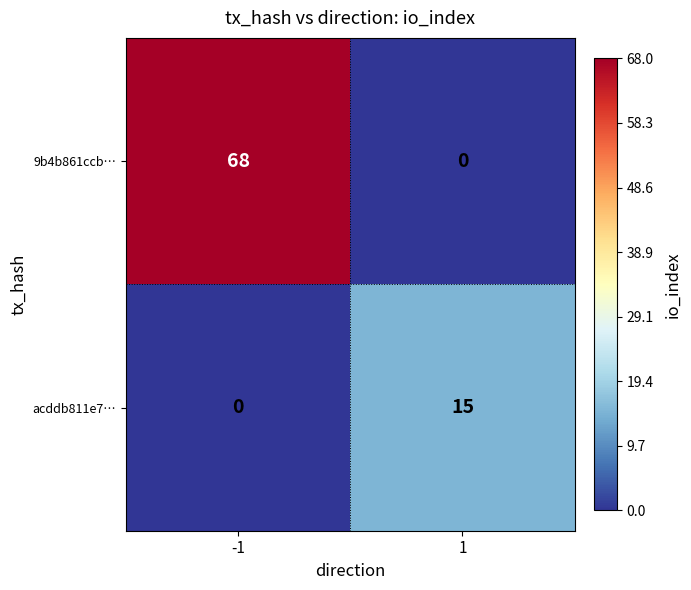

Reading left to right, what are all the values shown in this chart?

9b4b861ccb…: -1=68	1=0
acddb811e7…: -1=0	1=15